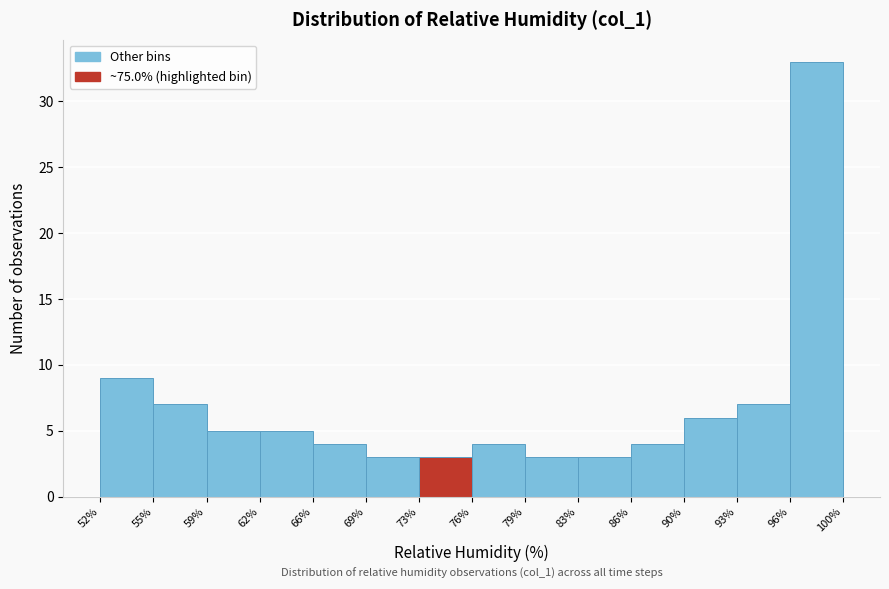

Which range on the x-axis has the tallest bar?

96% to 100%